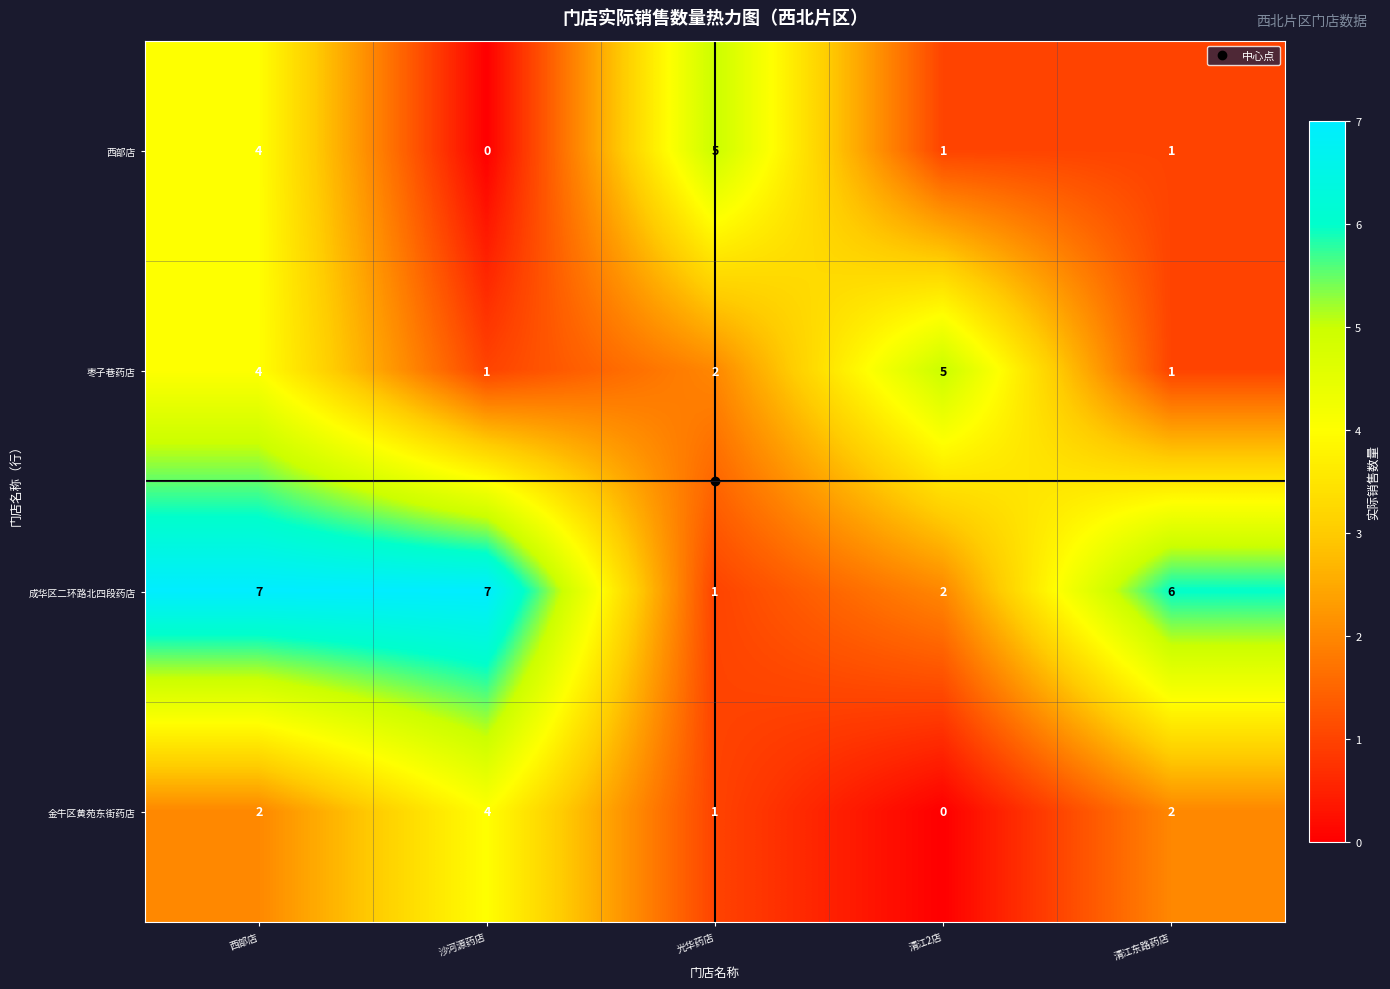

What is the total value across all series at 沙河源药店?

12